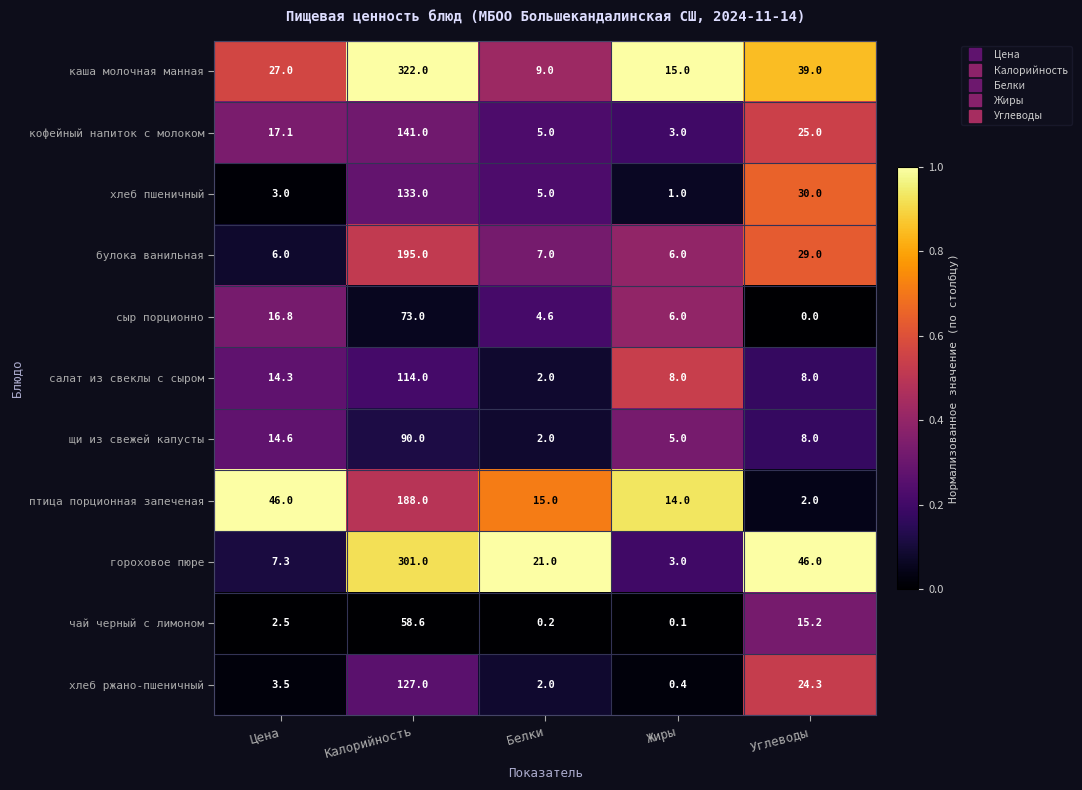

The value of птица порционная запеченая at Углеводы is 0.6. True or false?

False